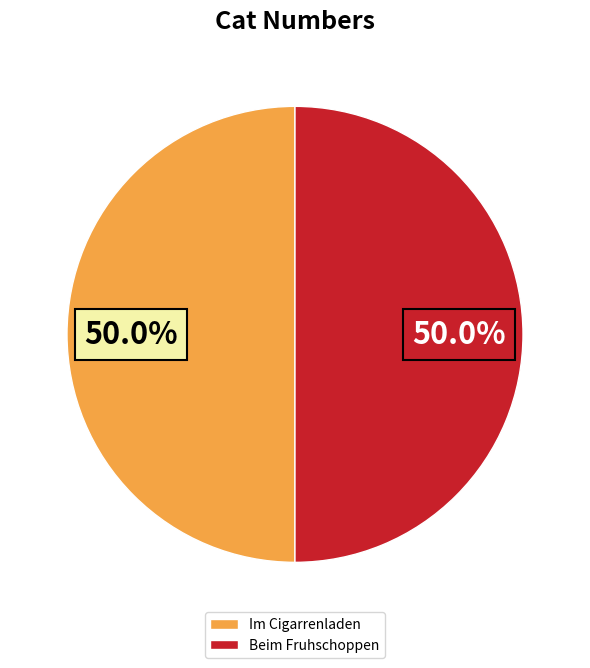

To the nearest percent, what portion does Im Cigarrenladen represent?

50%